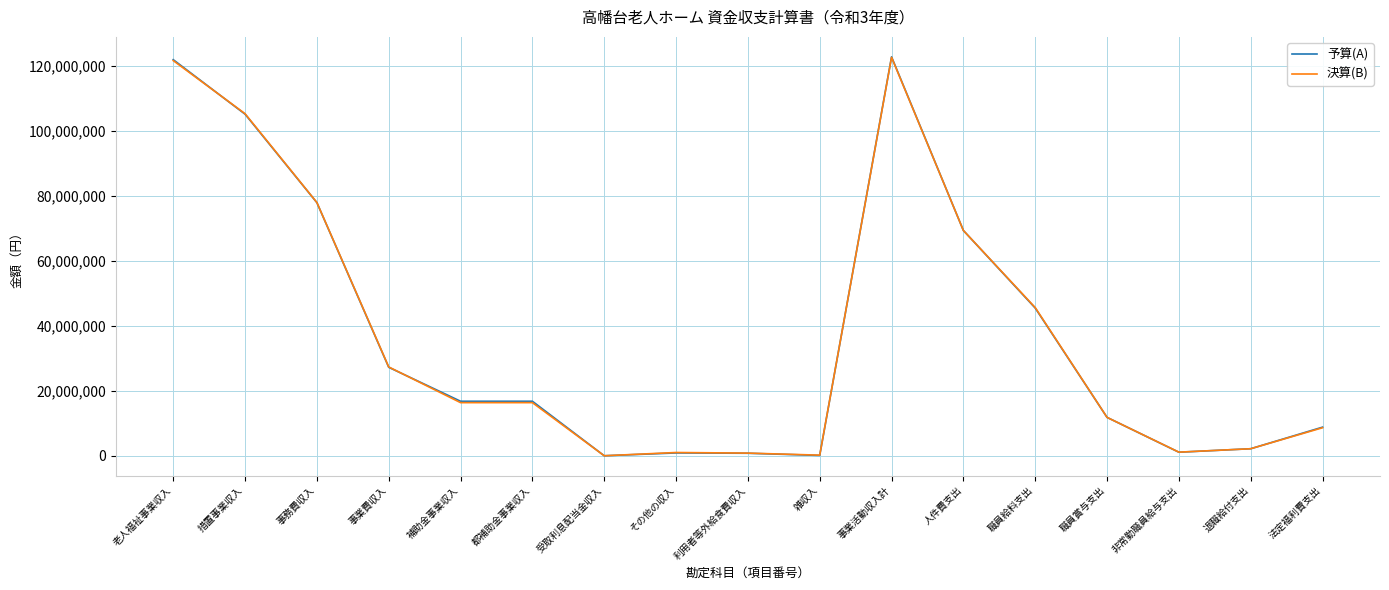

At how many categories does at least one series exceed 51729358?

5